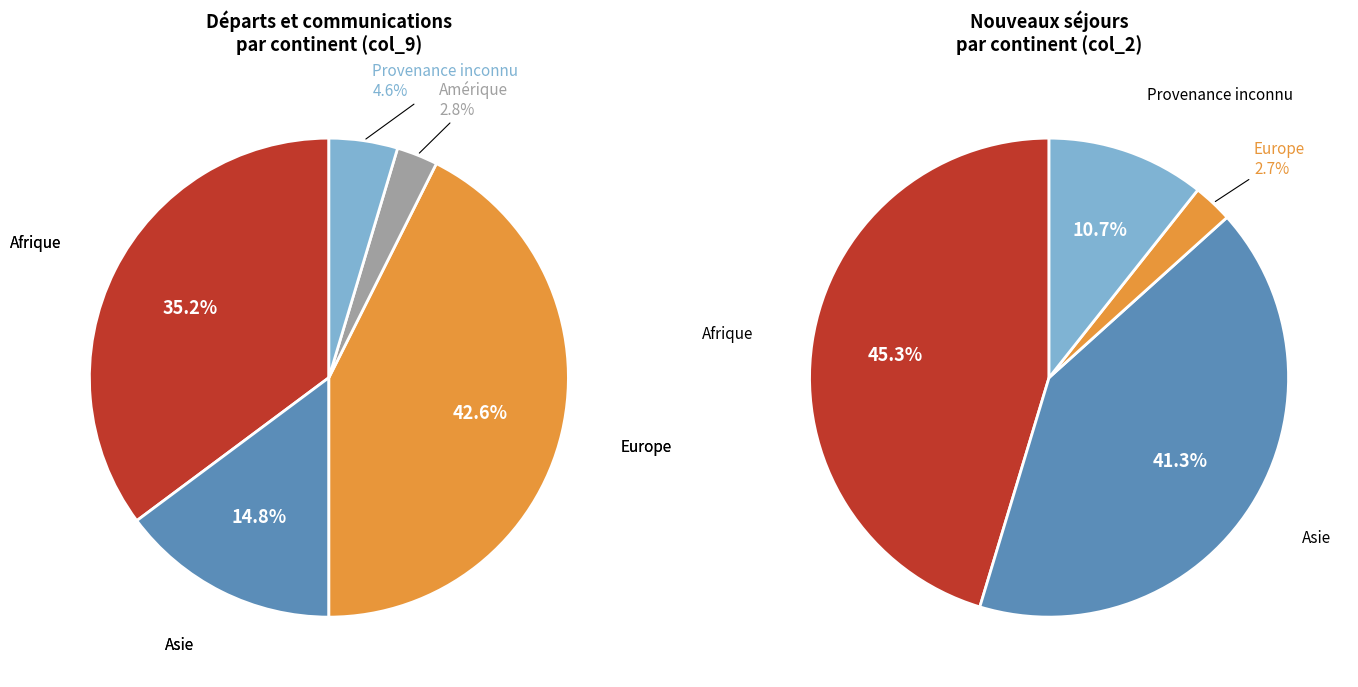

Do Europe and Amérique together represent more than half of the pie?

No